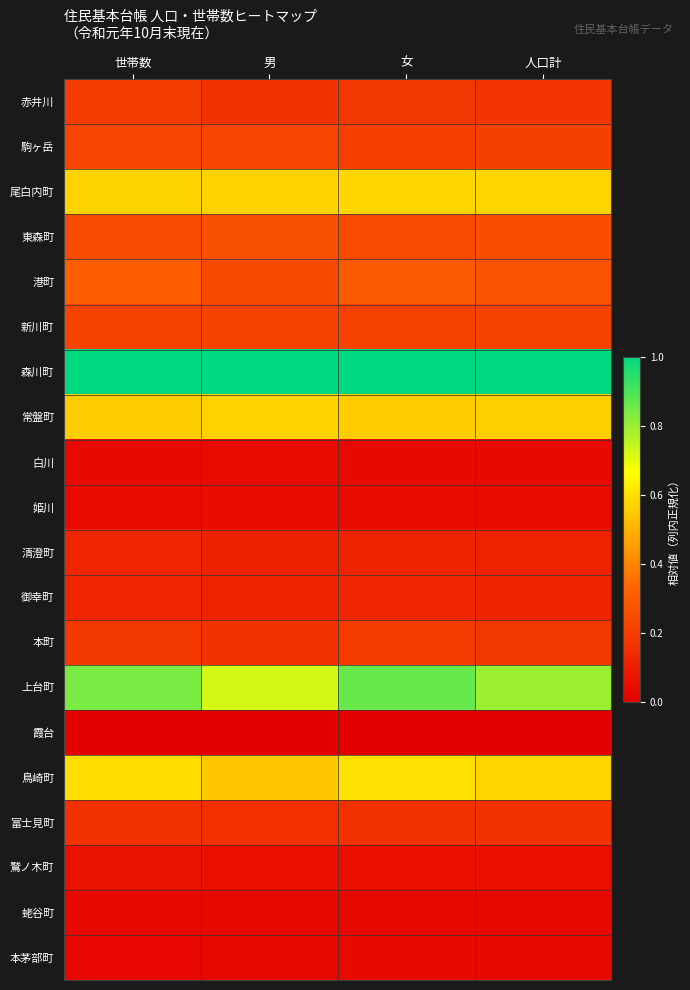

Which series has the largest range (max minus min)?

上台町